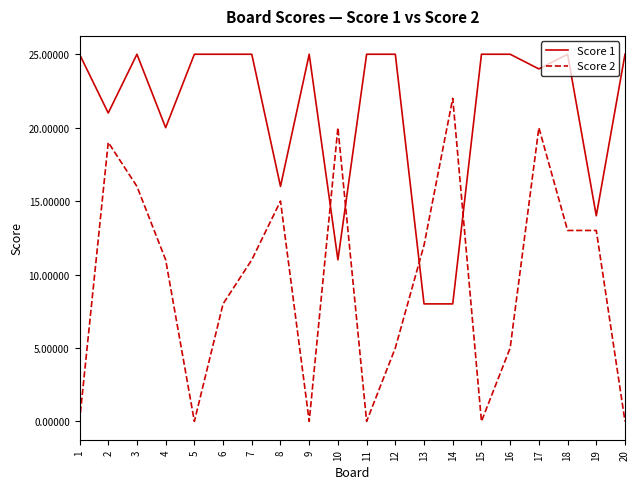

Is it true that Score 2 equals 5 at 12?

True